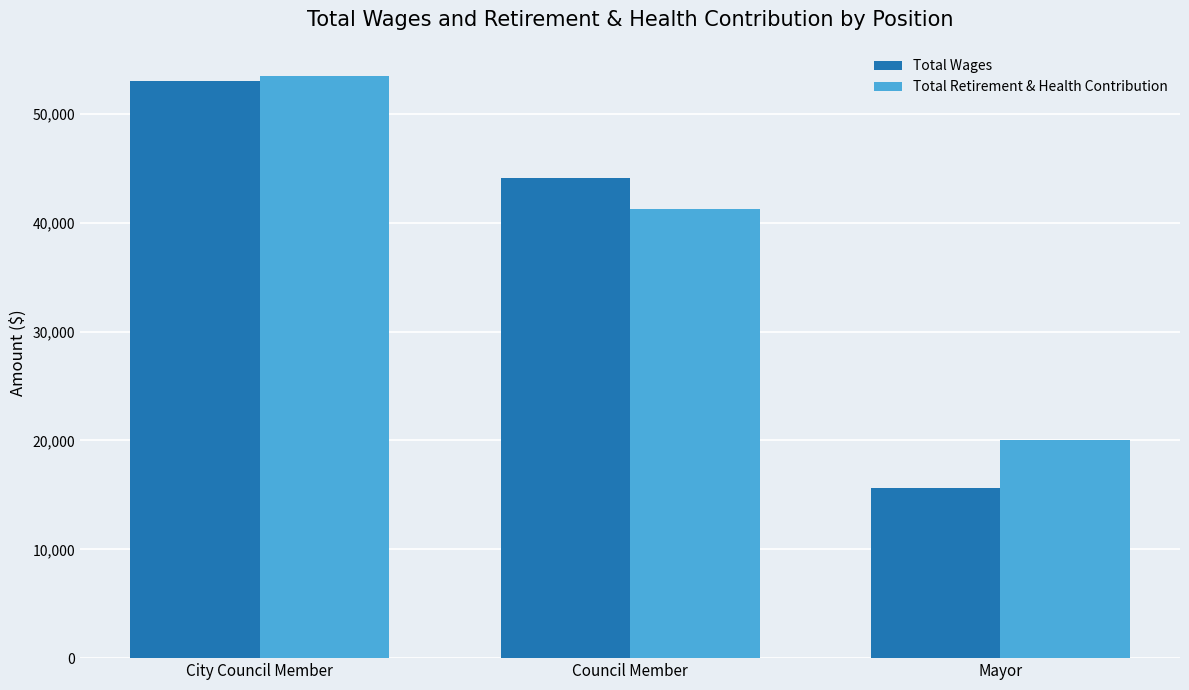

Rank the categories by Total Retirement & Health Contribution value from lowest to highest.

Mayor, Council Member, City Council Member